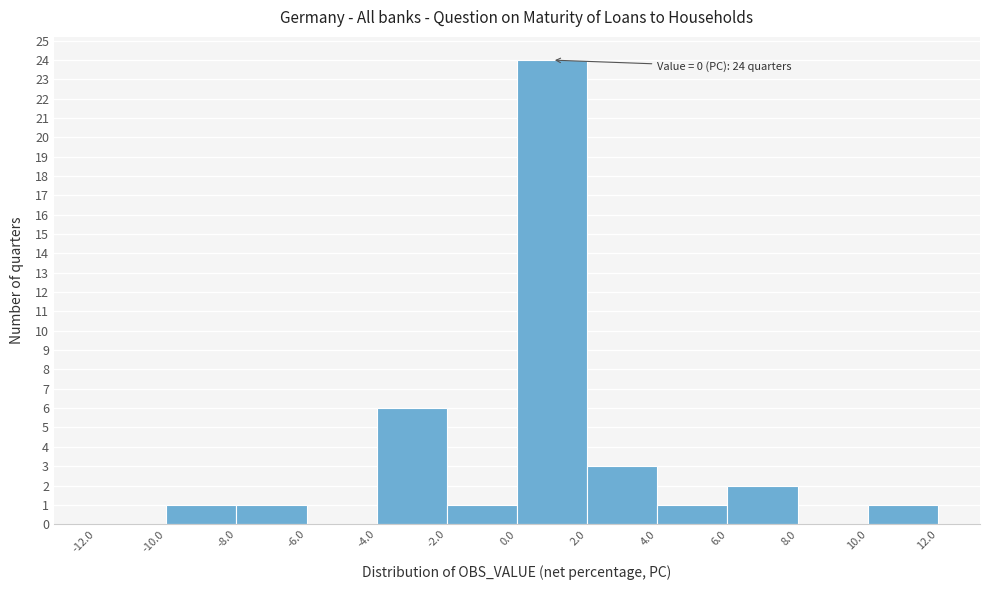

Over which range of the x-axis is the bar tallest?

0.0 to 2.0